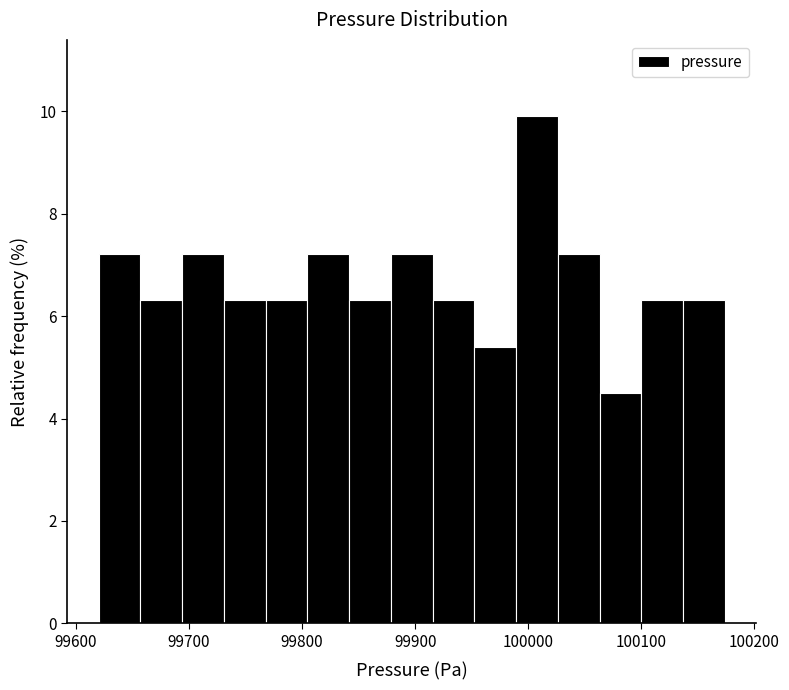

Around what value on the x-axis is the tallest bar? Give the approximate position of its centre, as read against the axis.

100010